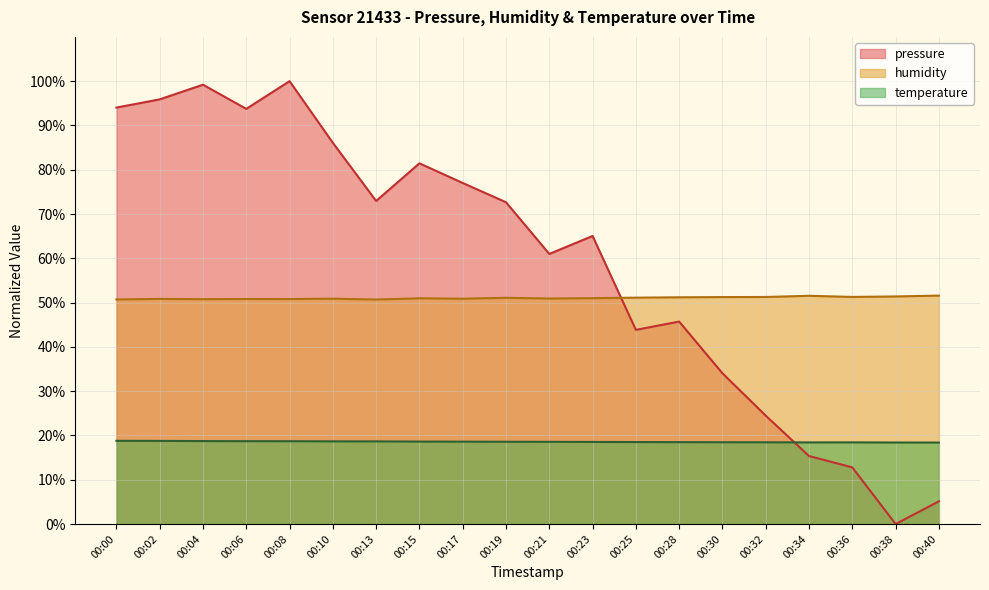

Is the value of temperature at 00:30 greater than the value of pressure at 00:40?

Yes